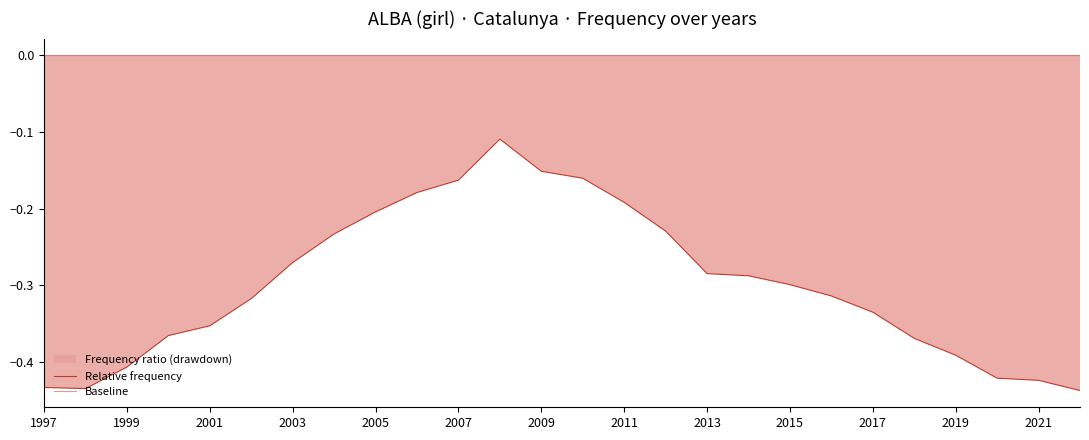

What position from the right is 15?

11